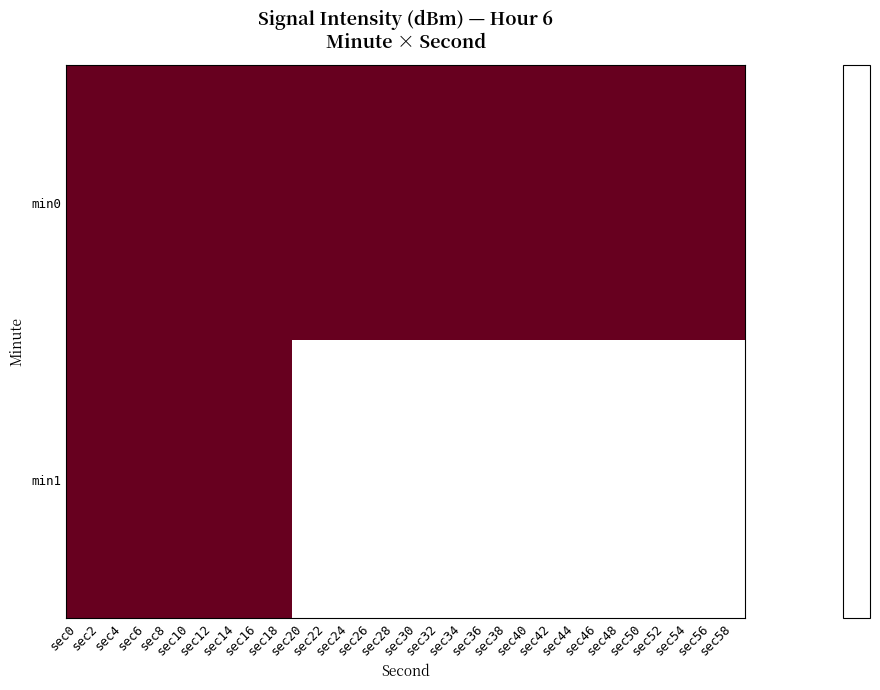

The value of min0 at sec40 is -190.2. True or false?

False